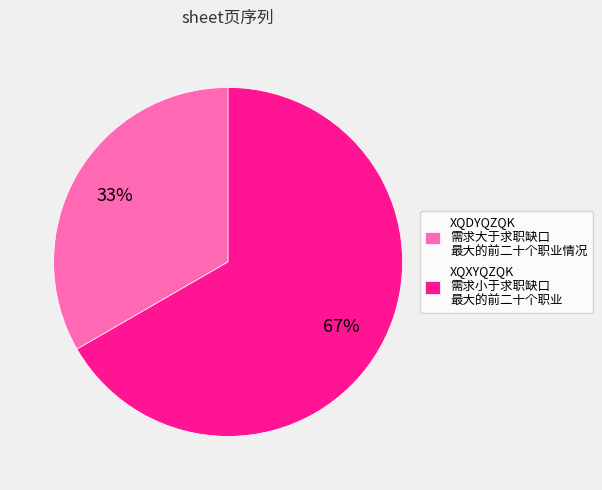

Which category has the smallest portion of the pie?

XQDYQZQK 需求大于求职缺口 最大的前二十个职业情况